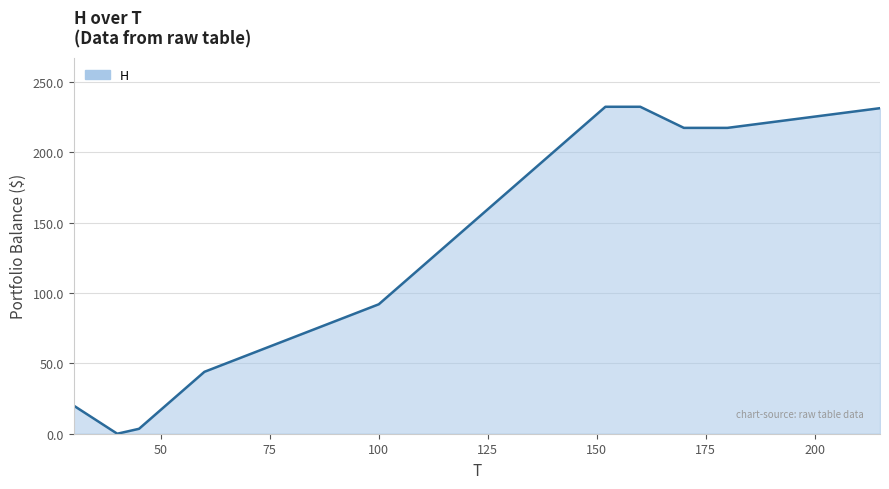

What is the difference between the maximum and minimum values?

232.4